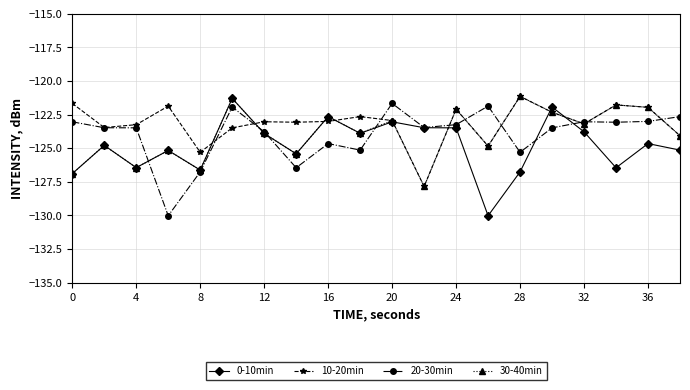

Is this an area chart (filled region under the line)?

No